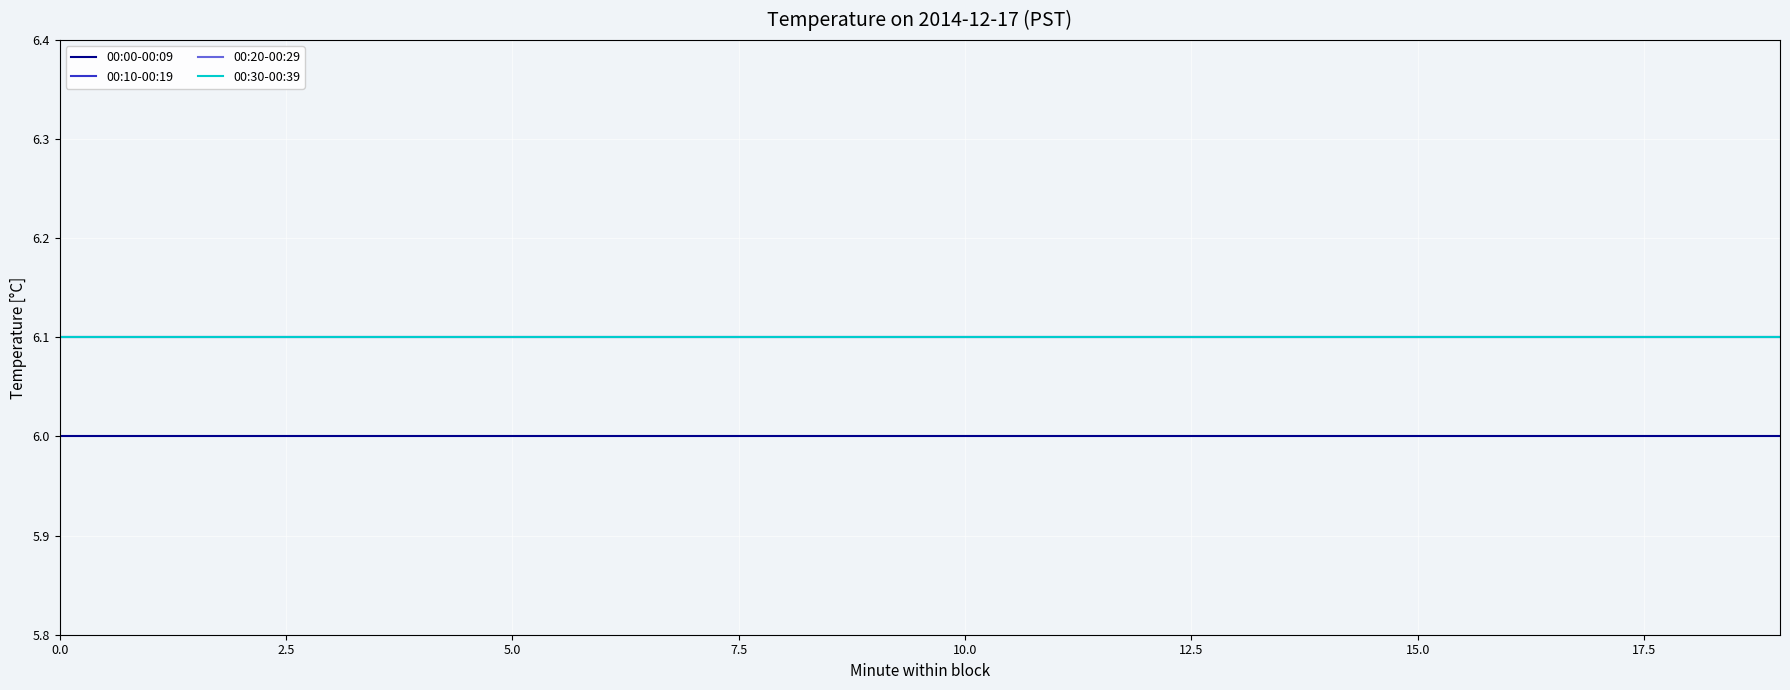

True or false: 00:20-00:29 and 00:10-00:19 intersect in this chart.

False